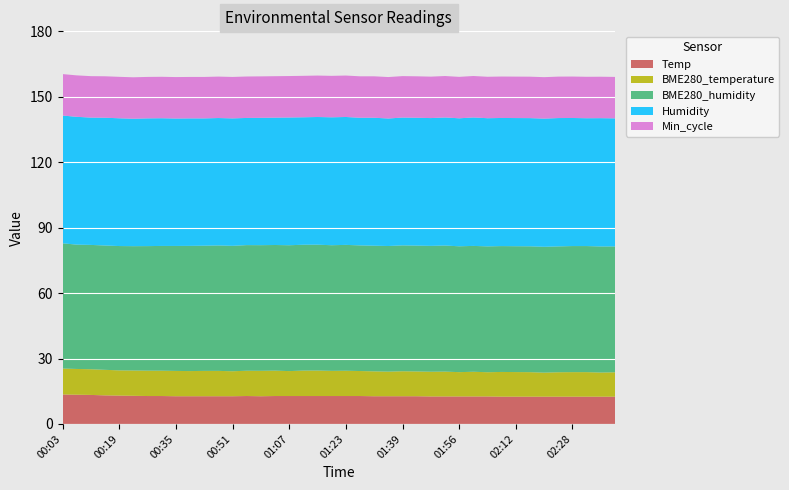

Reading left to right, transcribe all the data shown in this chart.

Temp: 13.5	13.4	13.3	13.1	13.0	12.9	12.8	12.8	12.7	12.7	12.7	12.7	12.7	12.8	12.7	12.8	12.8	12.8	12.8	12.8	12.8	12.8	12.7	12.7	12.7	12.7	12.6	12.6	12.6	12.6	12.6	12.5	12.5	12.5	12.5	12.5	12.5	12.5	12.5	12.5
BME280_temperature: 11.9	11.8	11.8	11.7	11.6	11.6	11.6	11.6	11.6	11.5	11.6	11.6	11.5	11.6	11.7	11.6	11.4	11.7	11.7	11.5	11.6	11.5	11.4	11.3	11.5	11.4	11.3	11.4	11.2	11.3	11.1	11.3	11.3	11.2	11.0	11.2	11.2	11.2	11.1	11.2
BME280_humidity: 57.4	57.0	57.0	57.0	57.0	57.0	57.1	57.2	57.3	57.4	57.4	57.5	57.5	57.6	57.6	57.6	57.7	57.7	57.7	57.6	57.7	57.6	57.6	57.6	57.7	57.7	57.7	57.8	57.7	57.7	57.7	57.7	57.7	57.7	57.7	57.7	57.8	57.8	57.8	57.7
Humidity: 58.6	58.6	58.4	58.6	58.6	58.4	58.6	58.5	58.4	58.5	58.4	58.4	58.4	58.3	58.4	58.4	58.6	58.4	58.5	58.6	58.6	58.5	58.7	58.5	58.6	58.6	58.6	58.7	58.7	58.9	58.8	58.7	58.8	58.8	58.8	58.8	58.7	58.6	58.8	58.7
Min_cycle: 19.0	19.0	19.0	19.0	19.0	19.0	19.0	19.0	19.0	19.0	19.0	19.0	19.0	19.0	19.0	19.0	19.0	19.0	19.0	19.0	19.0	19.0	19.0	19.0	19.0	19.0	19.0	19.0	19.0	19.0	19.0	19.0	19.0	19.0	19.0	19.0	19.0	19.0	19.0	19.0